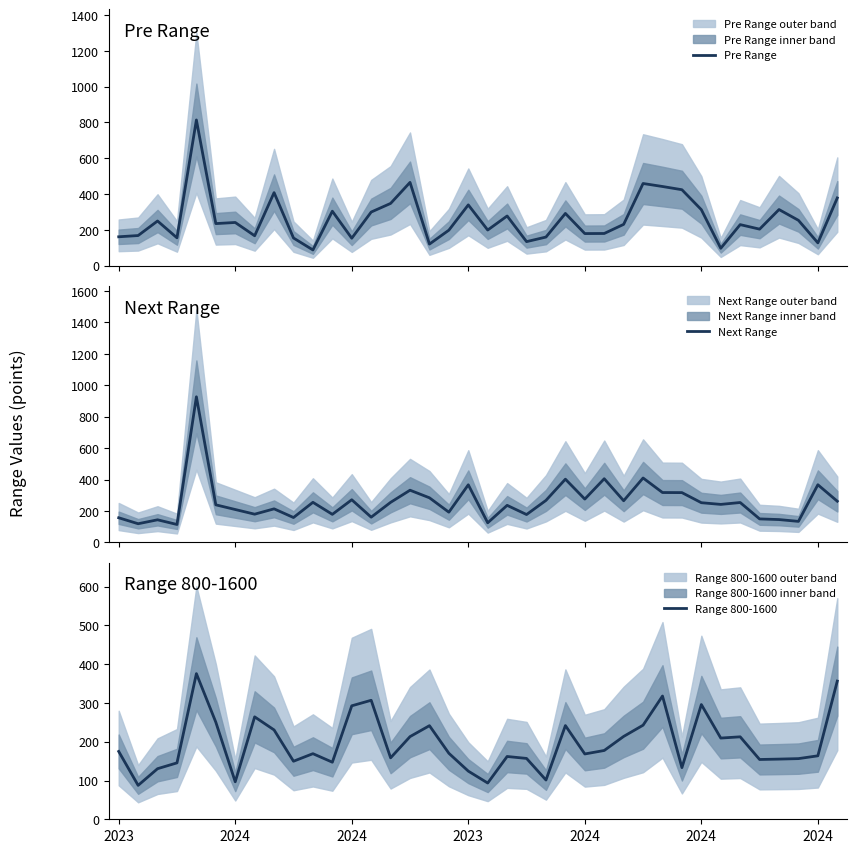

Reading left to right, list all the values displayed in this chart.

Pre Range: 161.0	168.0	249.2	155.2	813.8	234.8	241.0	166.8	407.8	154.2	87.5	304.0	153.0	299.2	347.5	465.0	120.2	198.0	339.2	198.8	277.2	134.0	159.5	291.5	179.0	179.5	230.5	458.8	442.0	424.0	312.5	96.8	229.0	203.8	313.2	253.0	127.0	378.0
Next Range: 157.0	119.0	144.0	114.2	926.5	239.2	209.5	179.8	213.8	158.5	255.2	178.8	271.5	160.8	255.0	332.2	284.0	192.5	366.8	125.0	236.0	177.5	267.5	402.5	275.8	405.2	265.2	410.0	317.5	317.0	252.8	242.0	254.0	149.8	145.5	134.0	367.0	262.2
Range 800-1600: 175.0	87.5	130.5	145.5	375.8	250.5	96.8	264.2	230.5	149.8	169.2	147.2	292.8	307.0	158.5	213.2	241.5	170.2	124.2	93.5	162.0	157.0	101.2	241.8	168.5	177.5	213.8	242.8	318.0	133.2	296.0	209.5	212.8	154.2	155.2	156.5	163.8	356.5